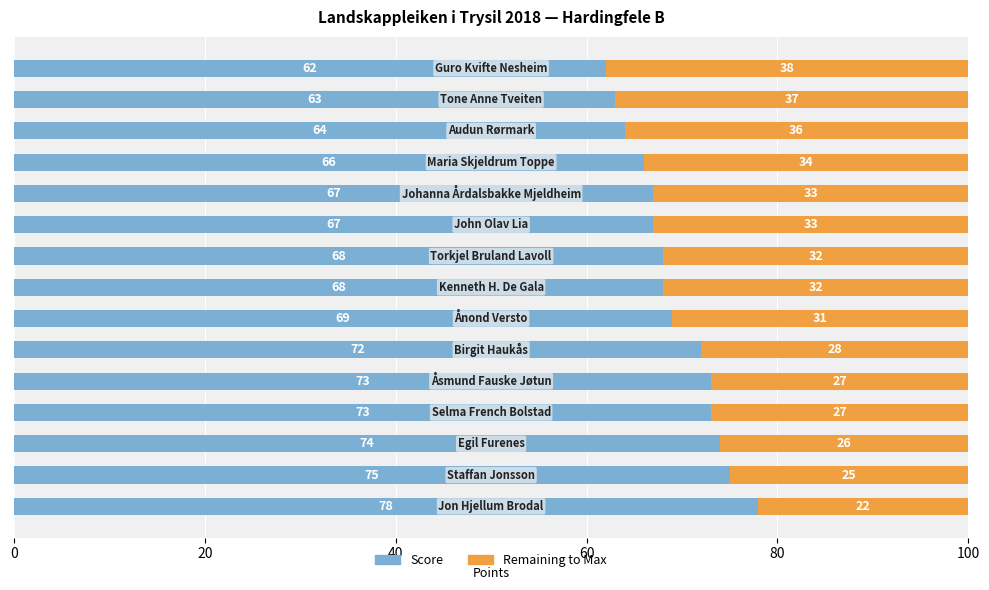

The Remaining series shows 27 at 80. True or false?

True